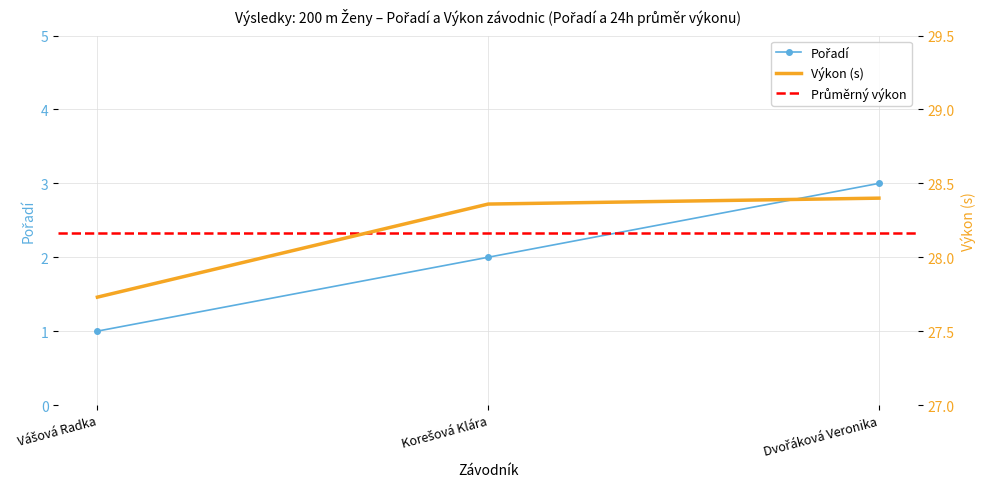

At Dvořáková Veronika, list the series in order from smallest to largest.

Pořadí, Výkon